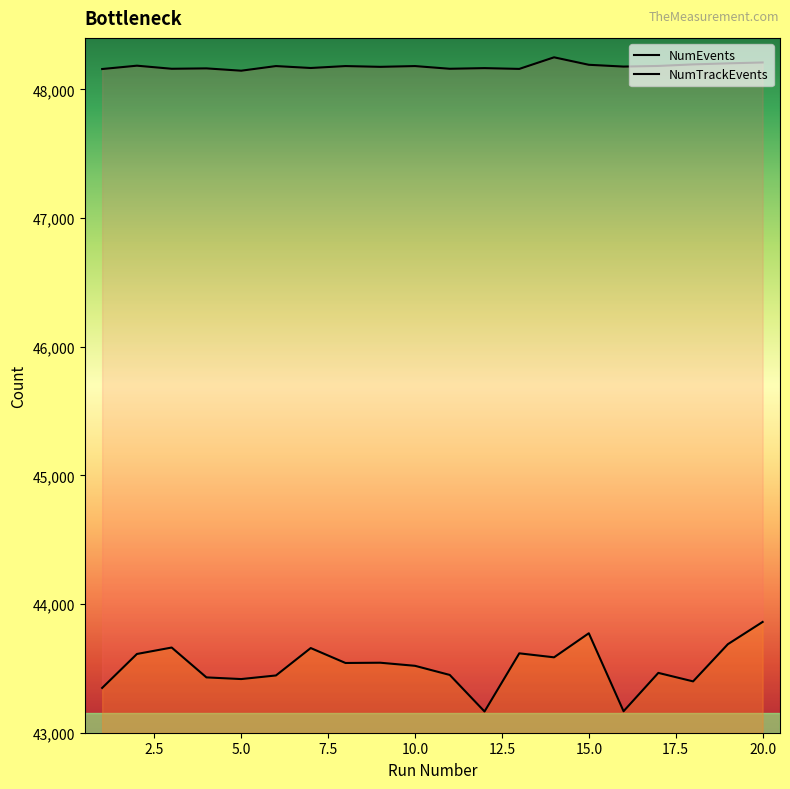

How many distinct data groups are displayed?

2